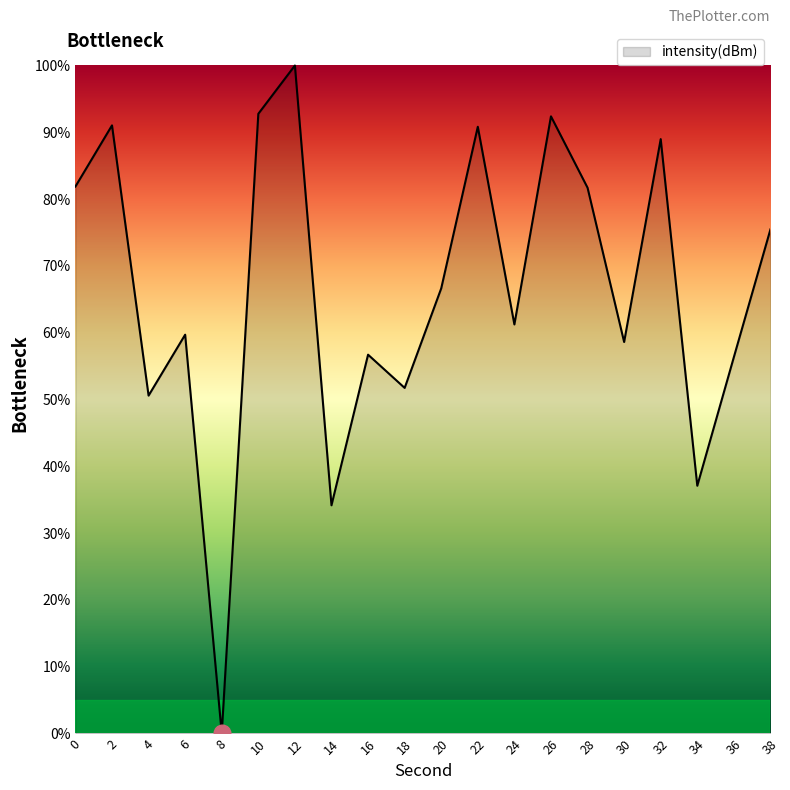

The chart shows a value of 56.7 at 8. True or false?

False